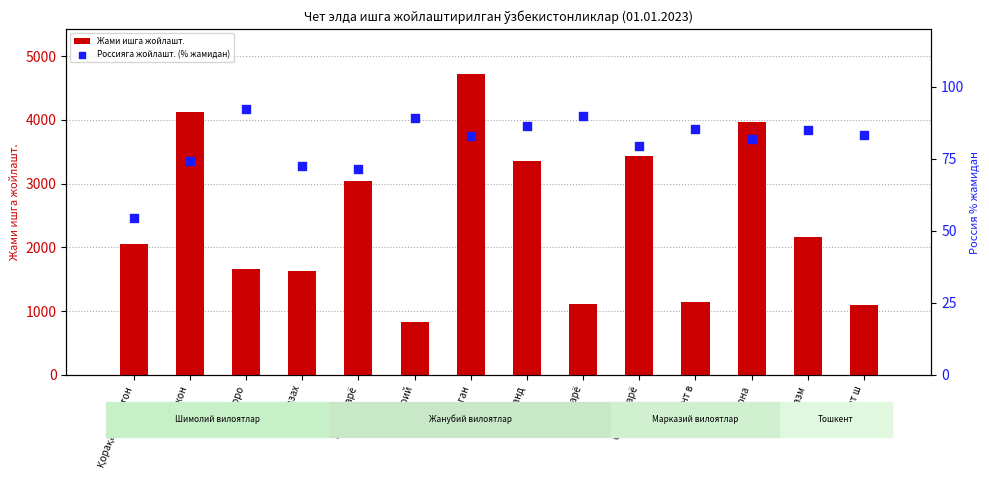

At which category is the sum across all series the highest?

Наманган